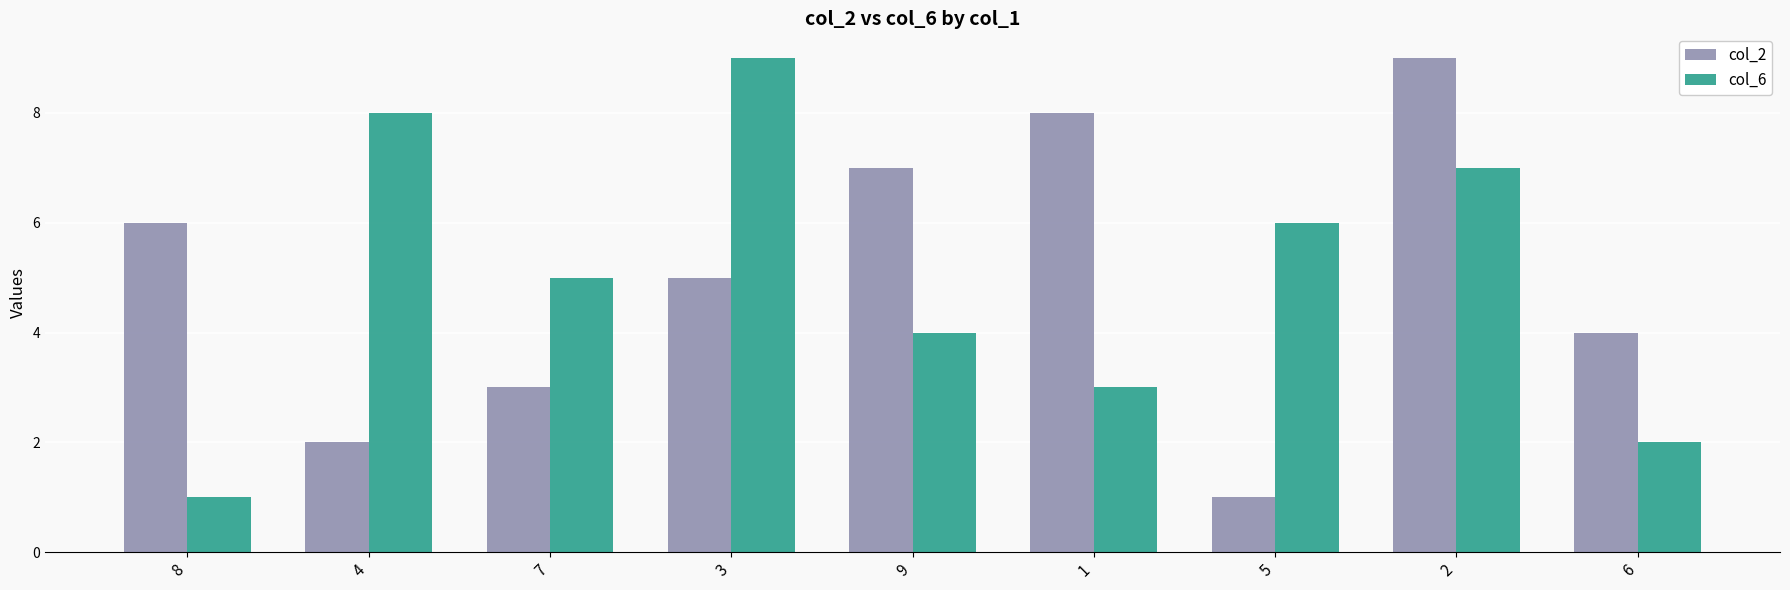

What is the value of the col_6 bar at the 3rd from the left?

5